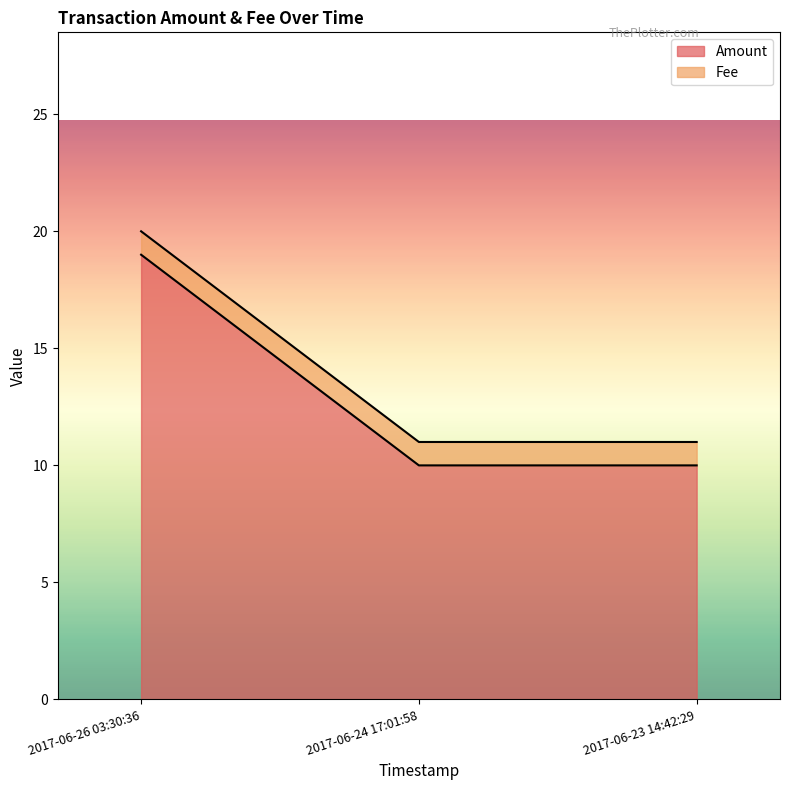

What is the approximate value at 2017-06-23 14:42:29?

10